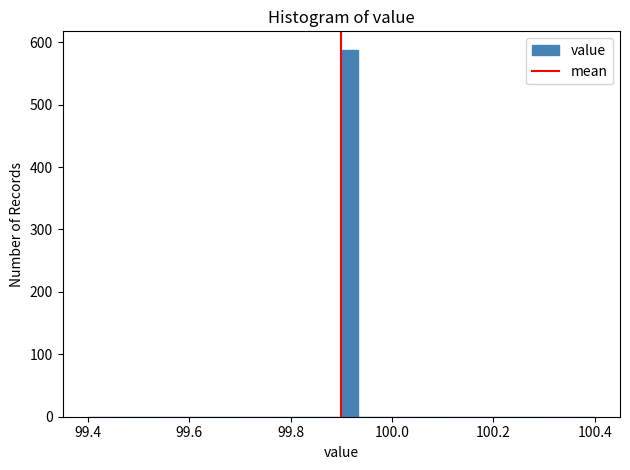

Around what value on the x-axis is the tallest bar? Give the approximate position of its centre, as read against the axis.

99.92